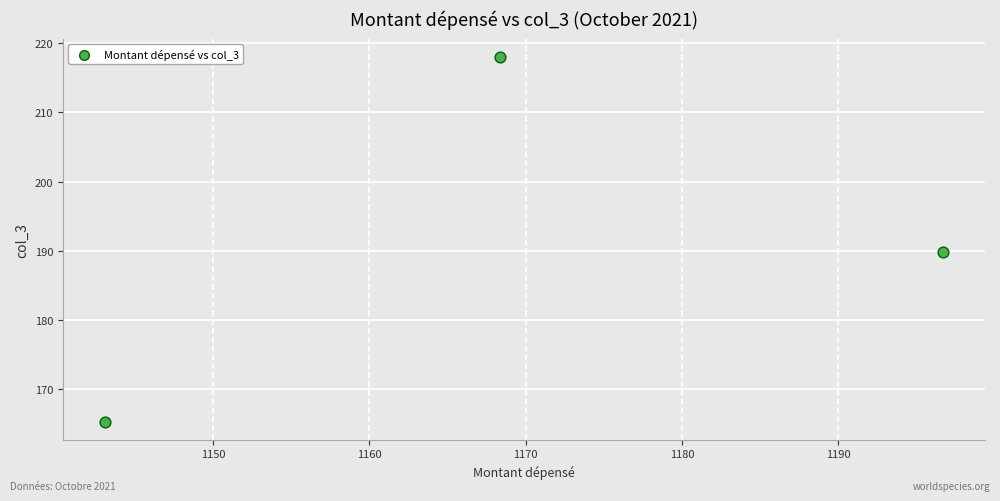

What is the average X value?

1169.4